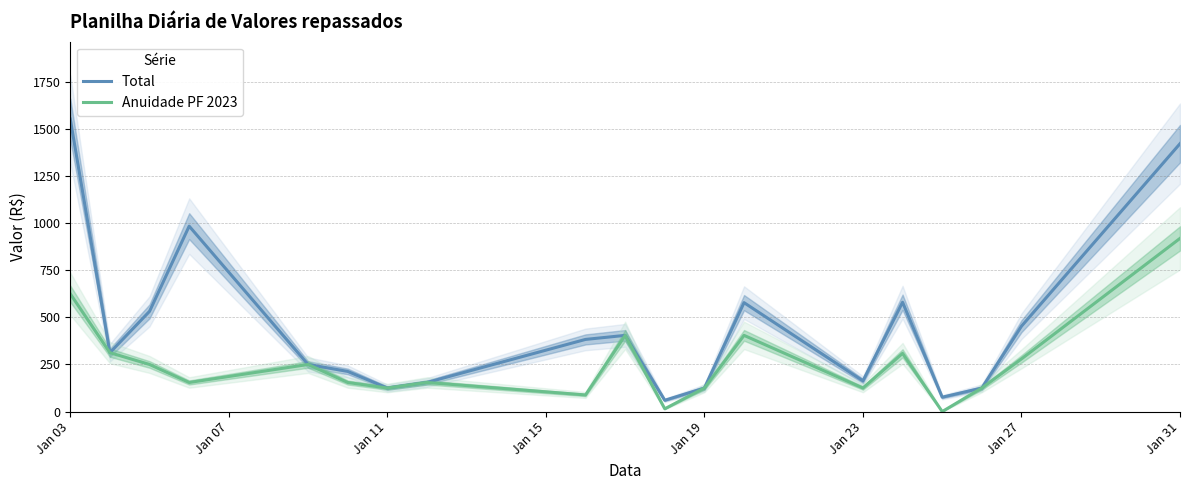

Read the Total value at Jan 19.

125.0